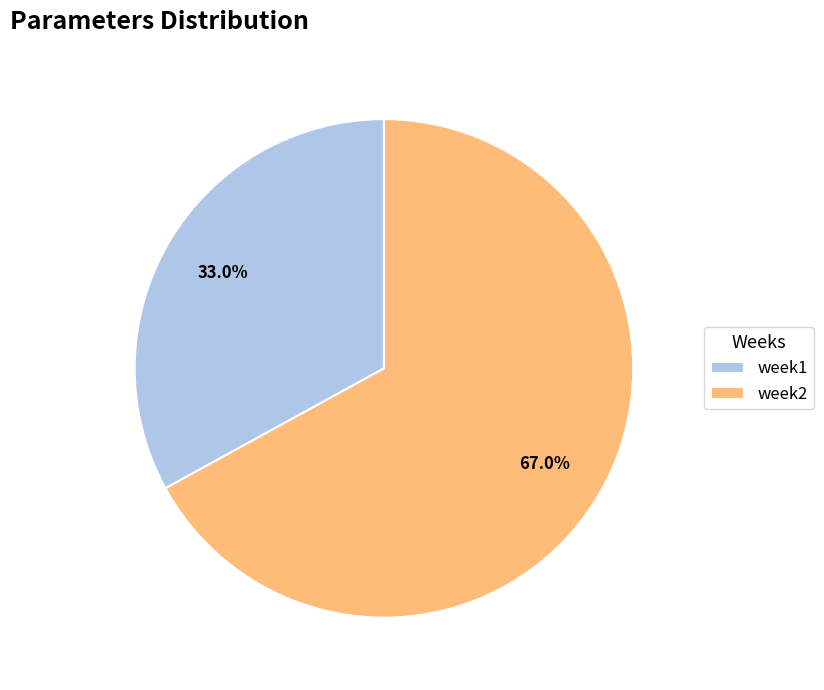

How much of the chart is everything except week2?

33.0%